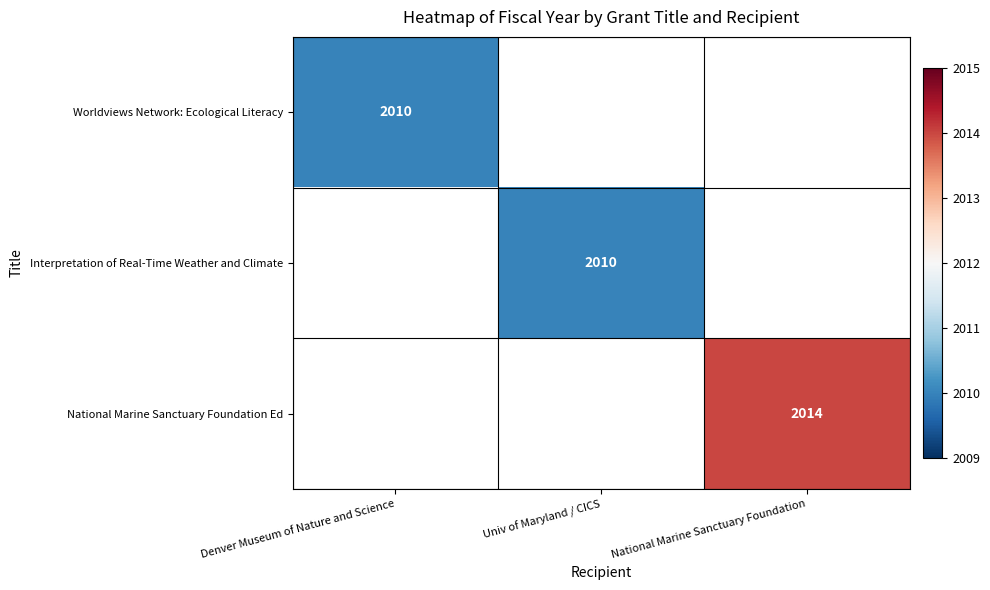

The Interpretation of Real-Time Weather and Climate series shows 2010 at Univ of Maryland / CICS. True or false?

True